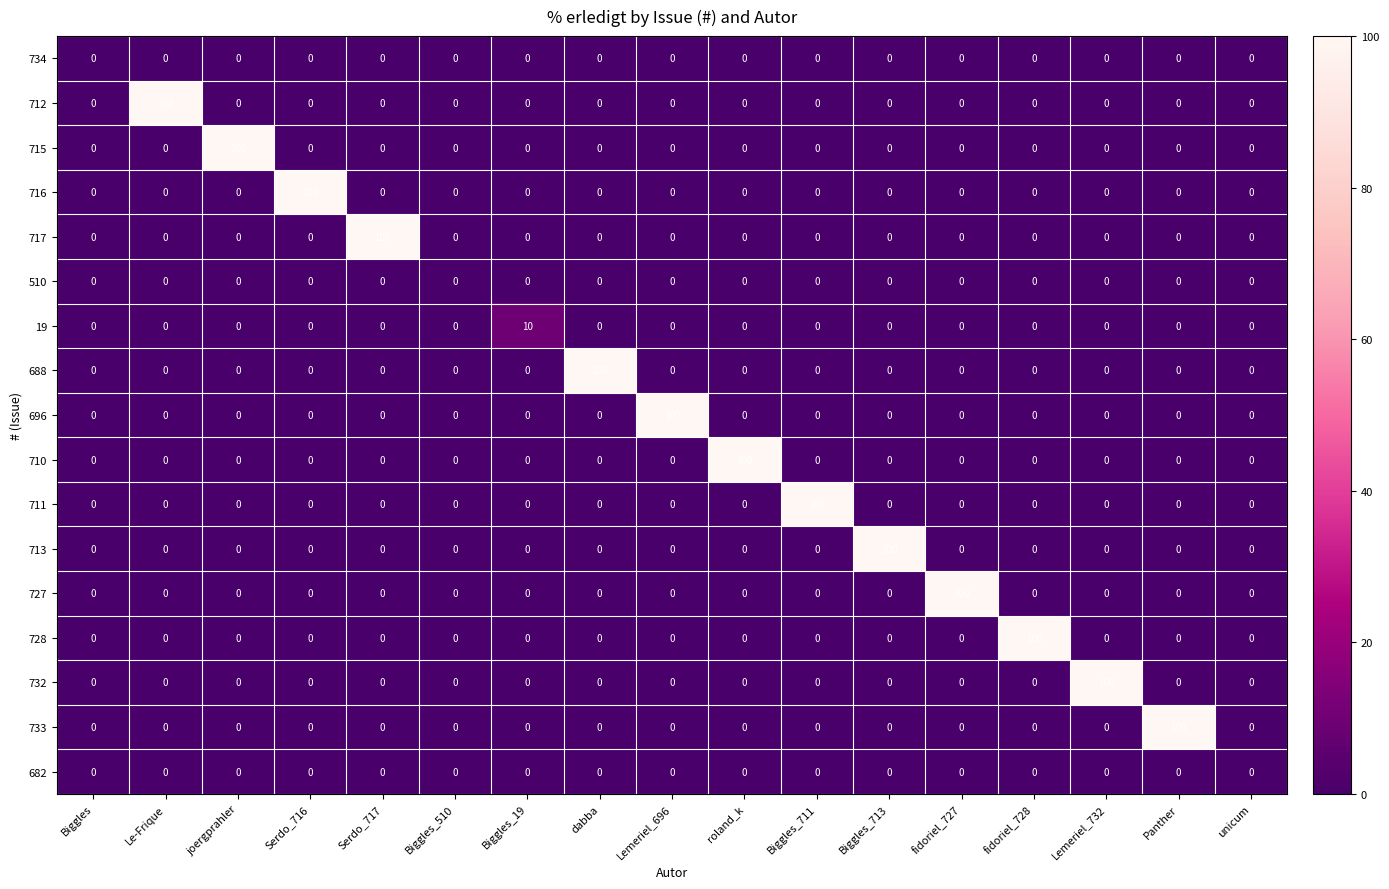

The value of 19 at Biggles_510 is 0. True or false?

True